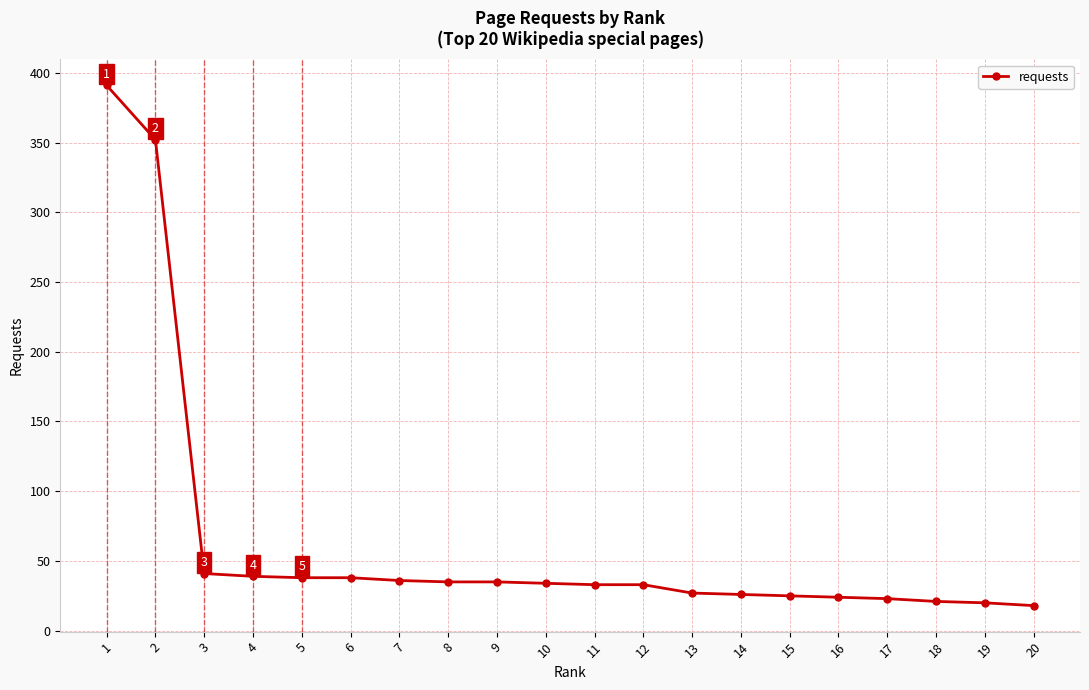

What is the value of the 5th point from the left?

38